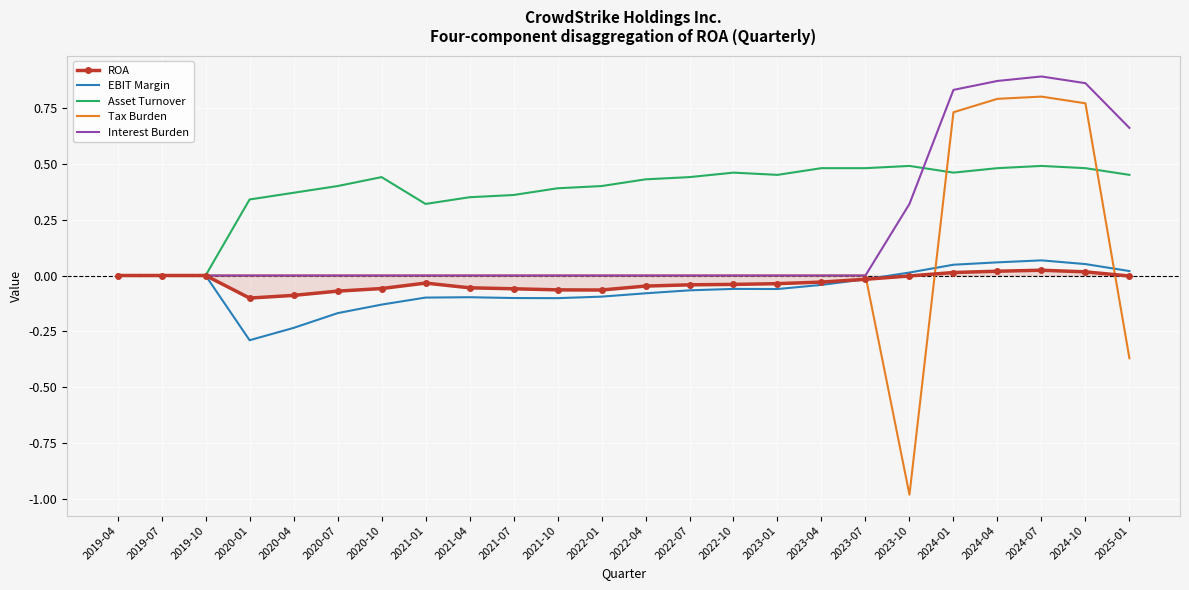

Which series has the largest range (max minus min)?

Tax Burden